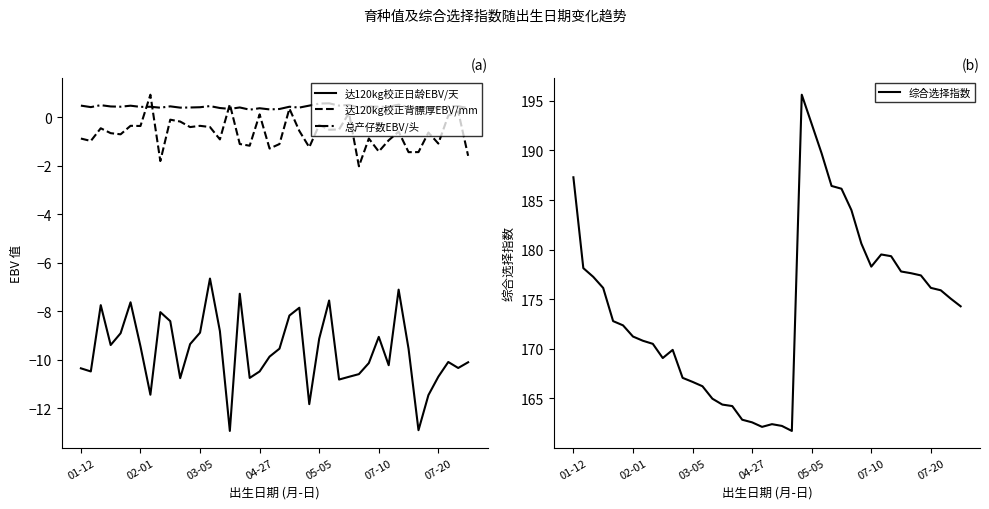

True or false: 总产仔数EBV/头 and 综合选择指数 cross at least once.

False